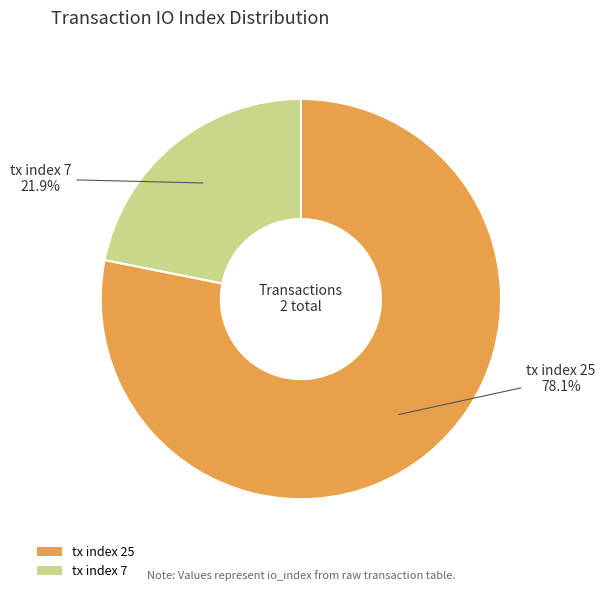

To the nearest percent, what is the average slice percentage?

50%